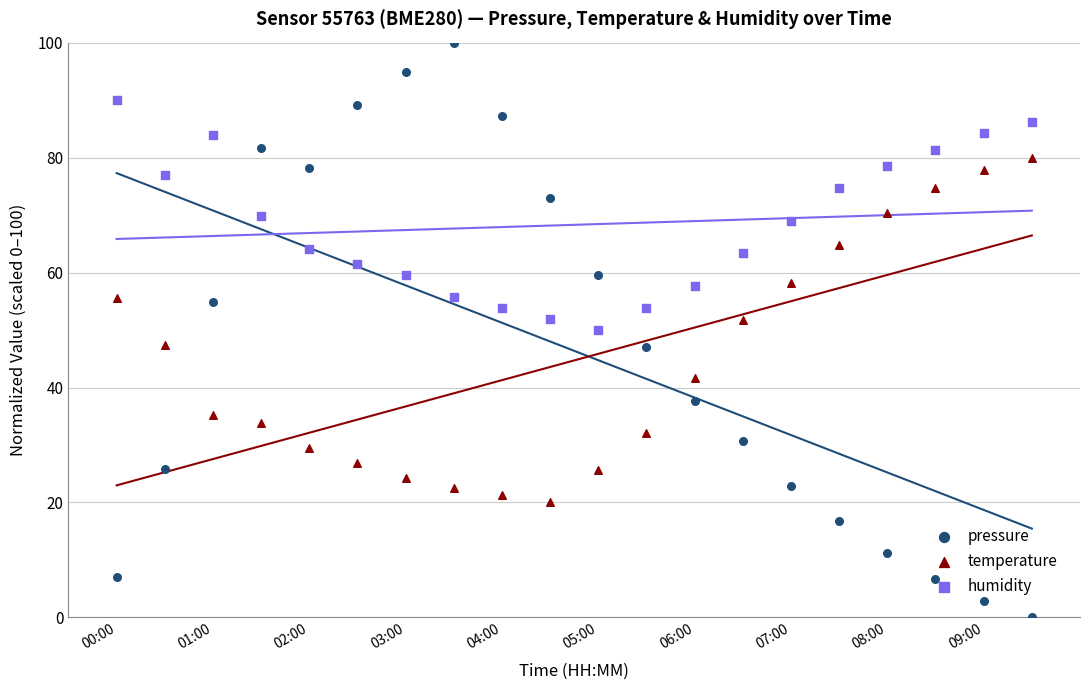

At how many categories does at least one series exceed 8?

20